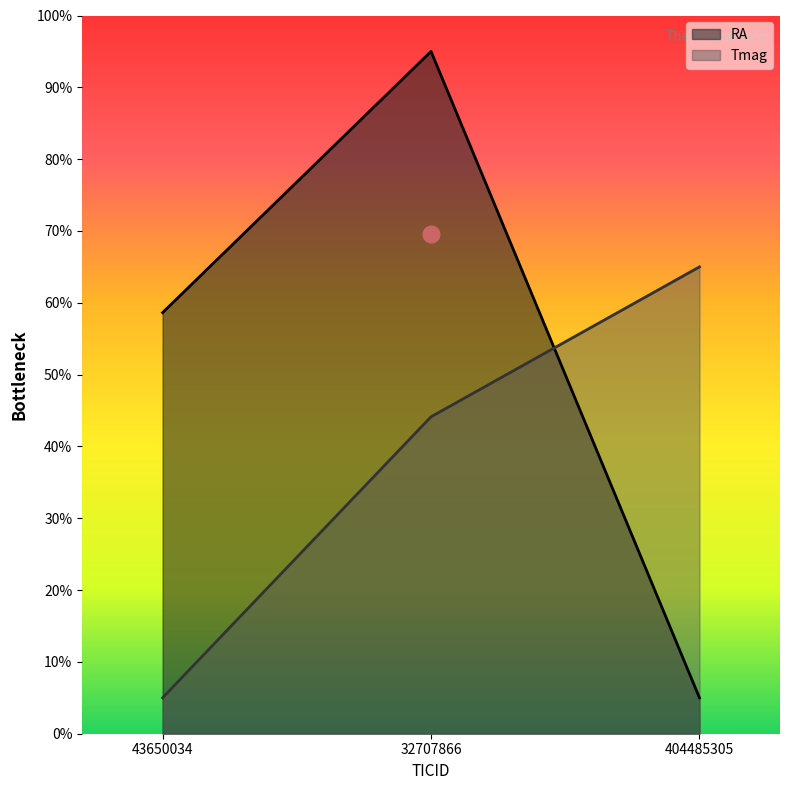

Between 43650034 and 404485305, which is larger?

43650034